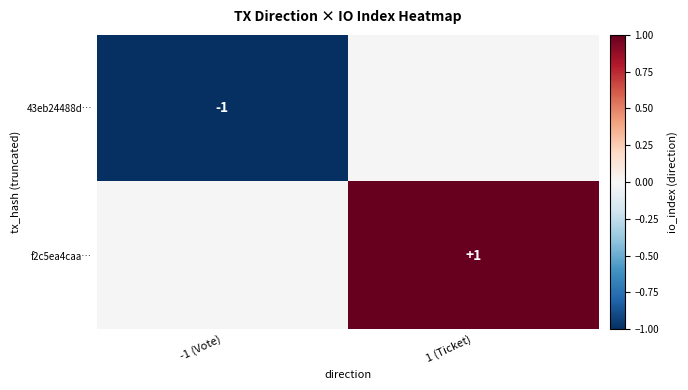

What is the smallest value displayed?

-1.0